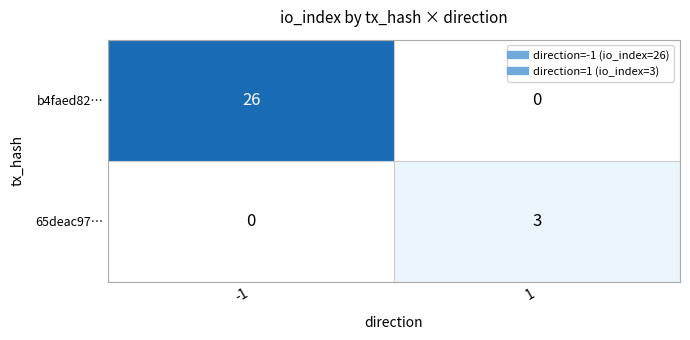

List the series in order of their overall mean, highest first.

b4faed82…, 65deac97…